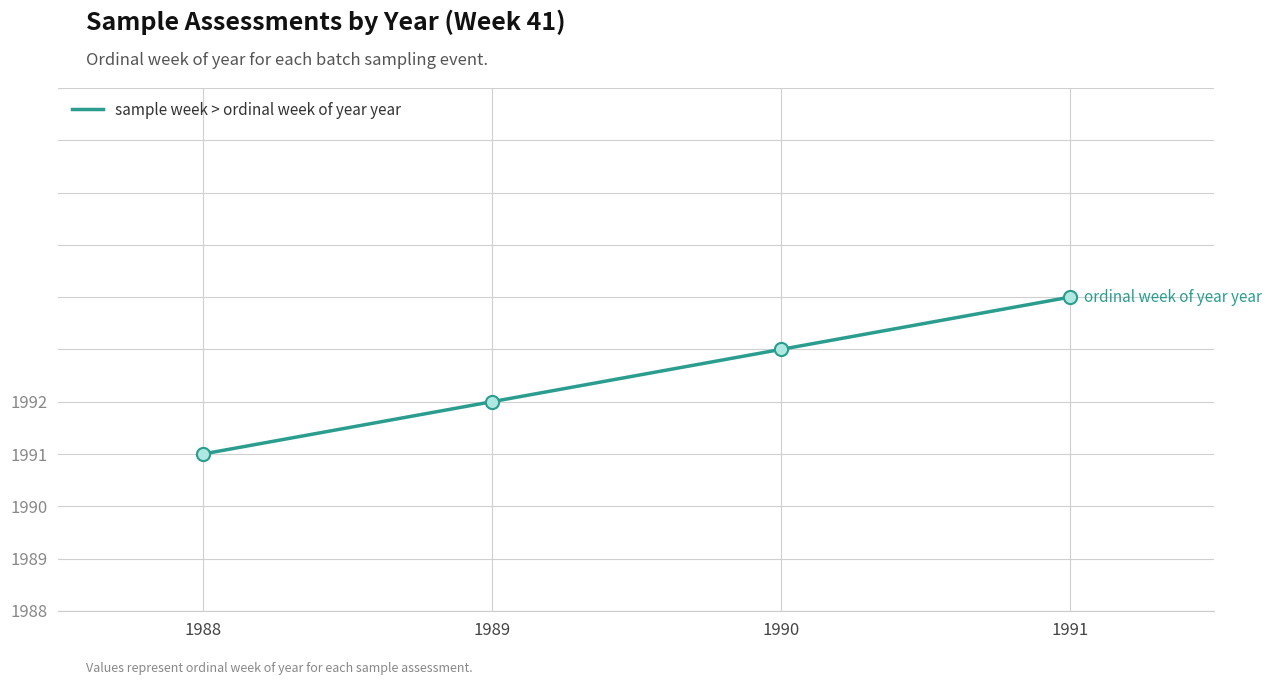

Is this an area chart (filled region under the line)?

No